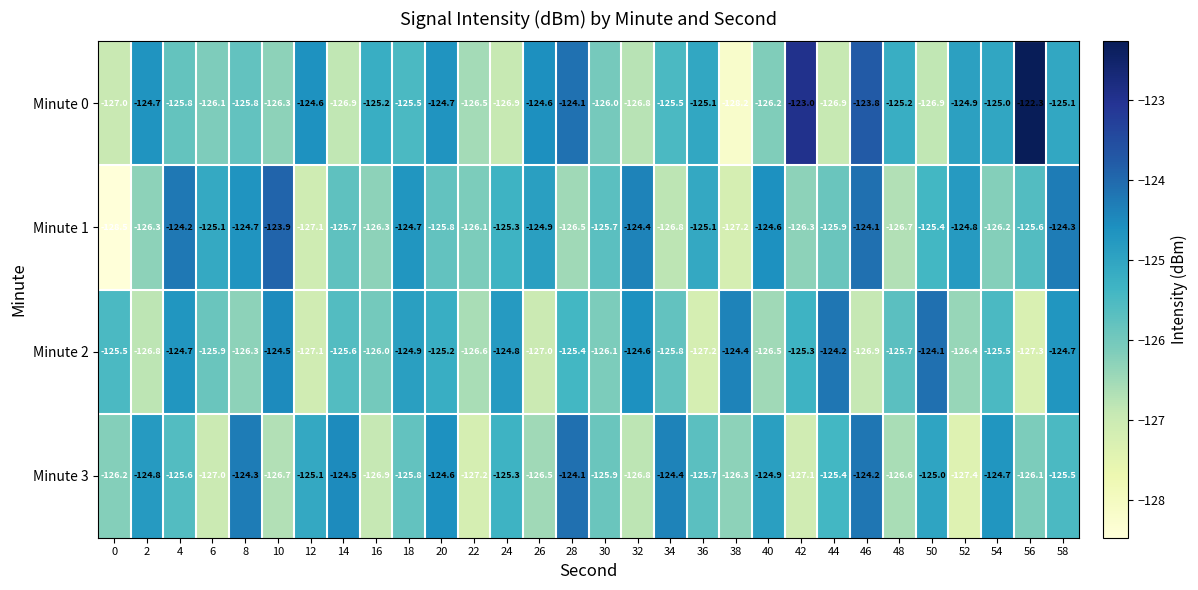

Which series changed the most between 28 and 40?

Minute 0